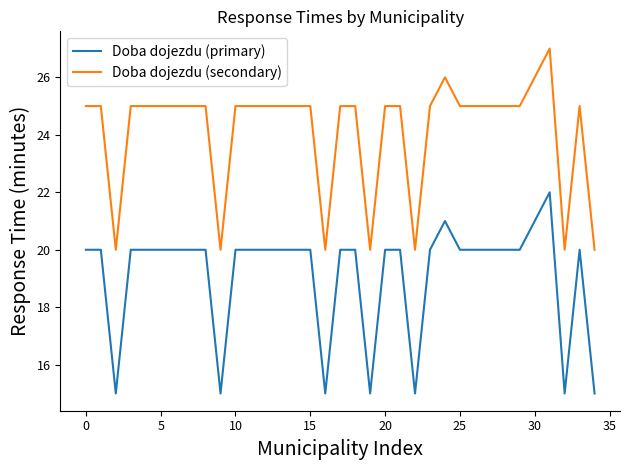

What is the difference between the maximum and minimum values in the Doba dojezdu (secondary) series?

7